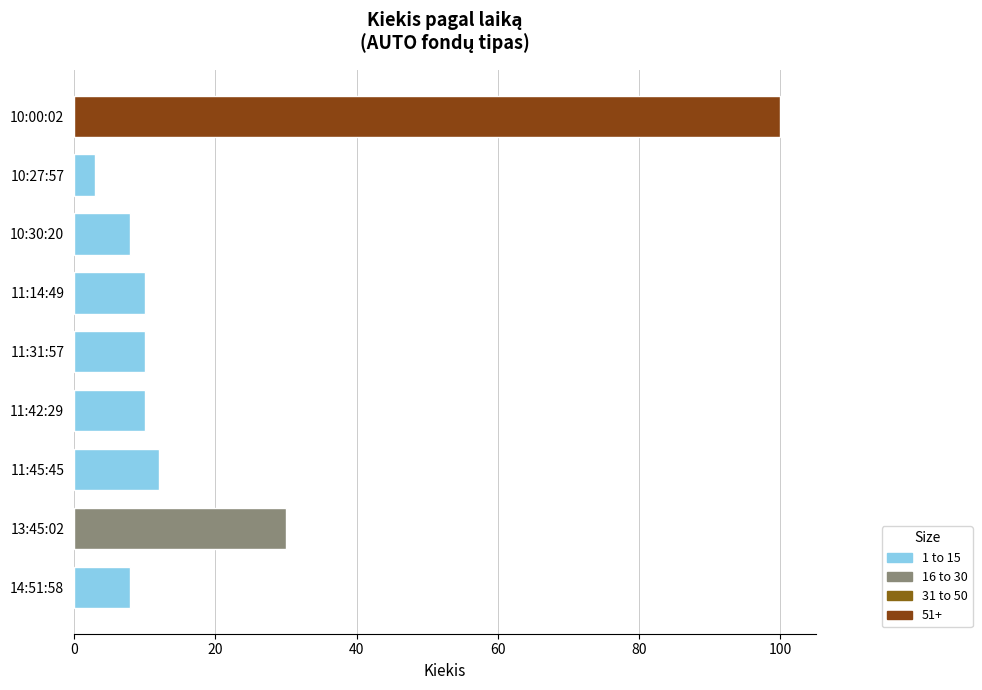

Reading bottom to top, extract all data points from this chart.

8	30	12	10	10	10	8	3	100